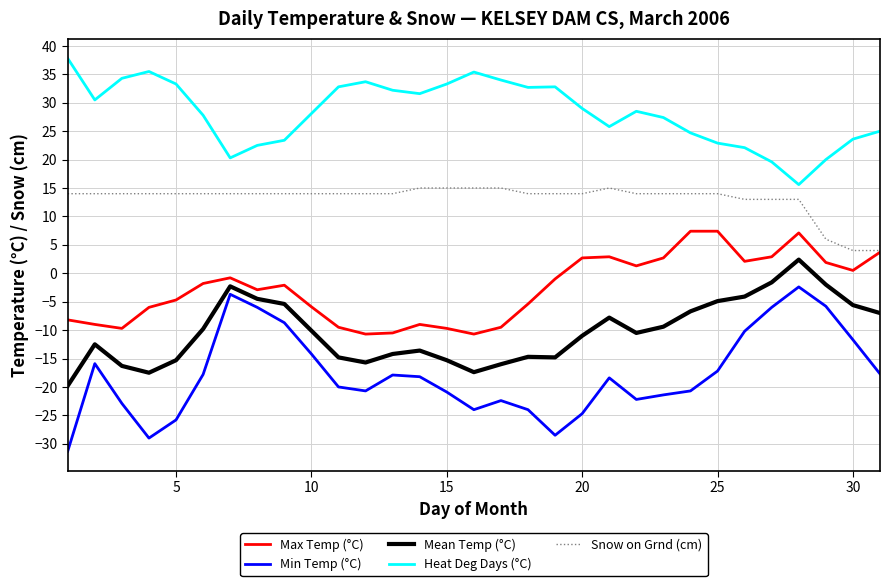

Which series has the widest spread of values?

Min Temp (°C)